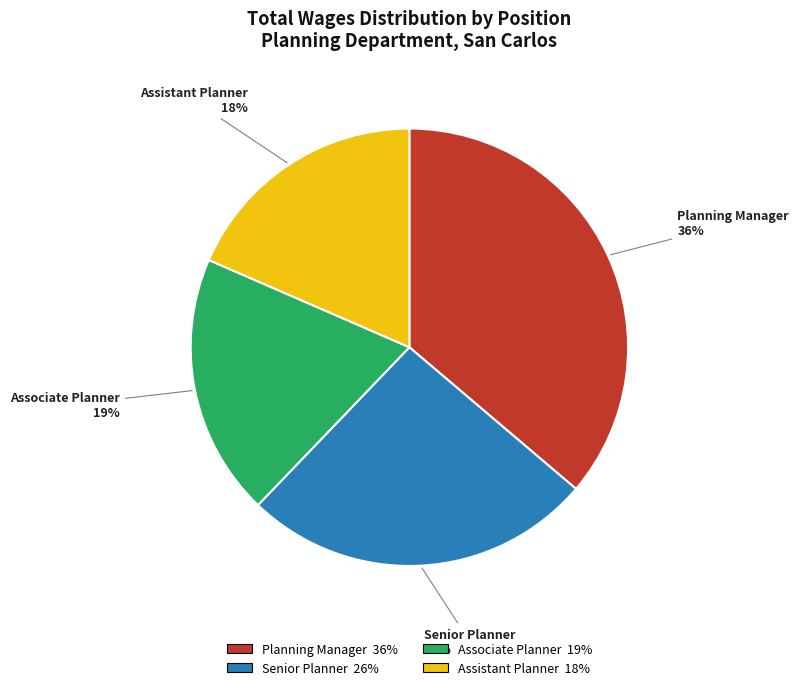

Combined, do Planning Manager and Associate Planner account for over 50%?

Yes